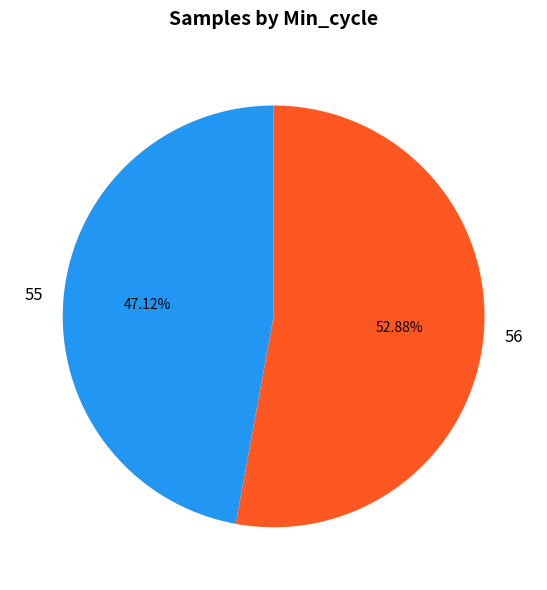

Is there a majority slice in this chart?

Yes